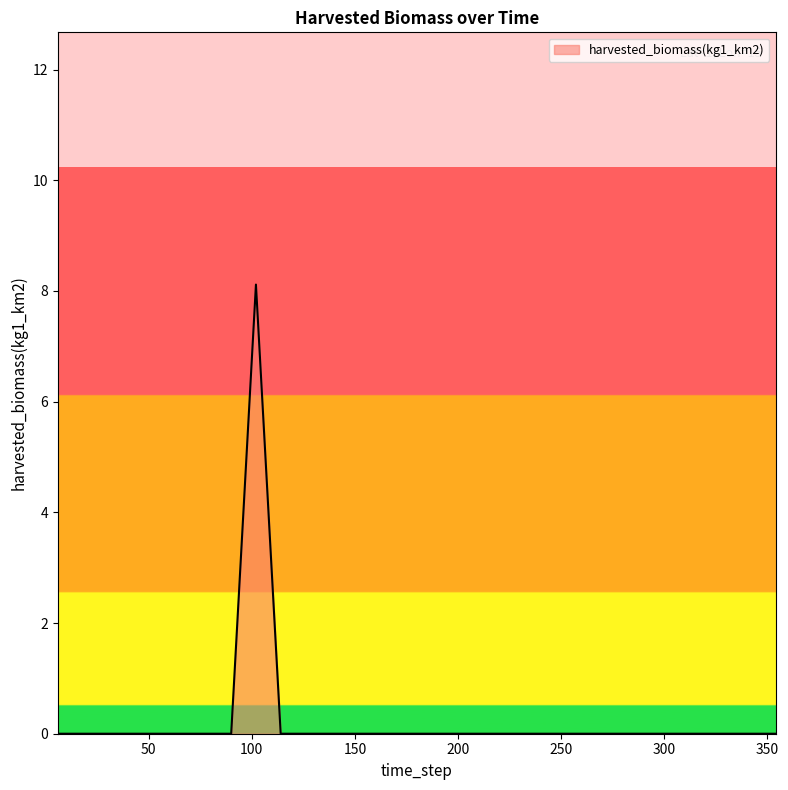

What is the maximum value shown in the chart?

8.1